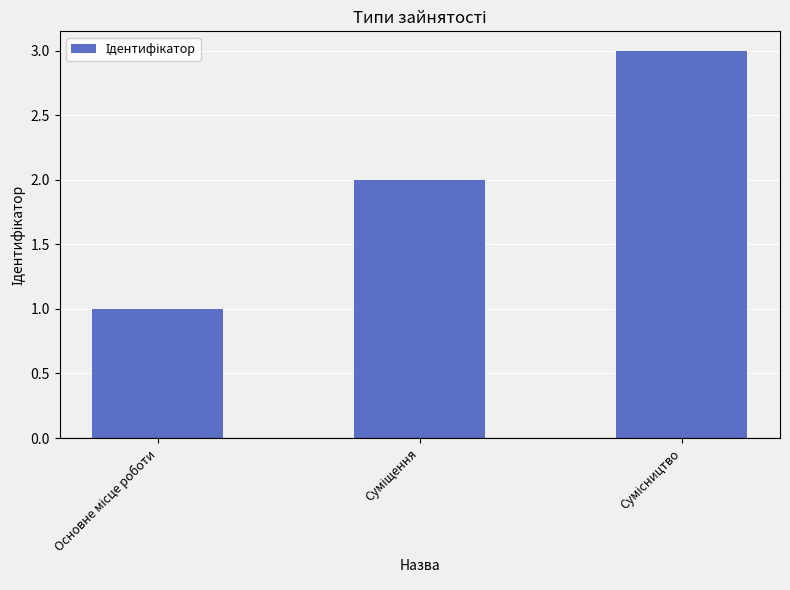

What is the maximum value shown in the chart?

3